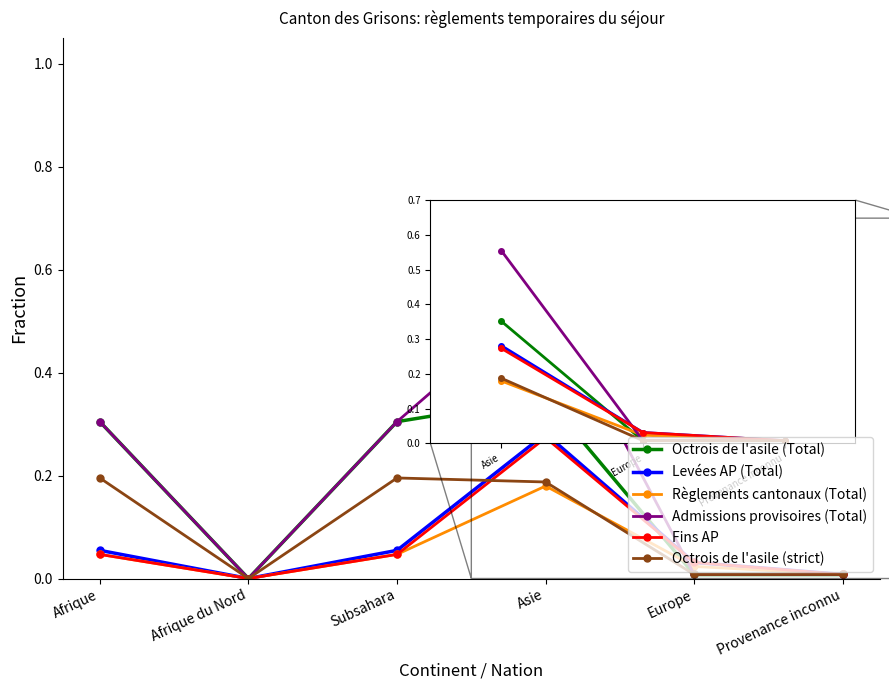

What position from the left is Subsahara?

3